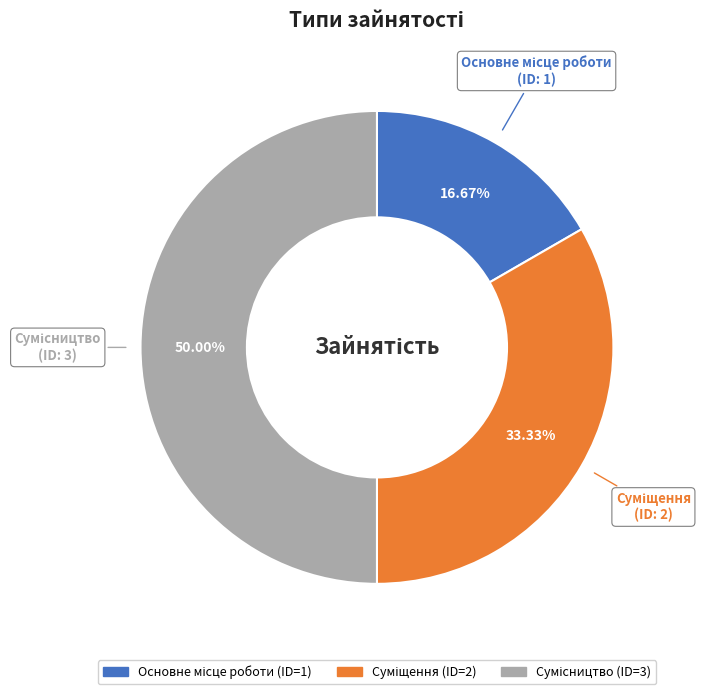

To the nearest percent, what is the difference between the largest and smallest slice percentages?

33%